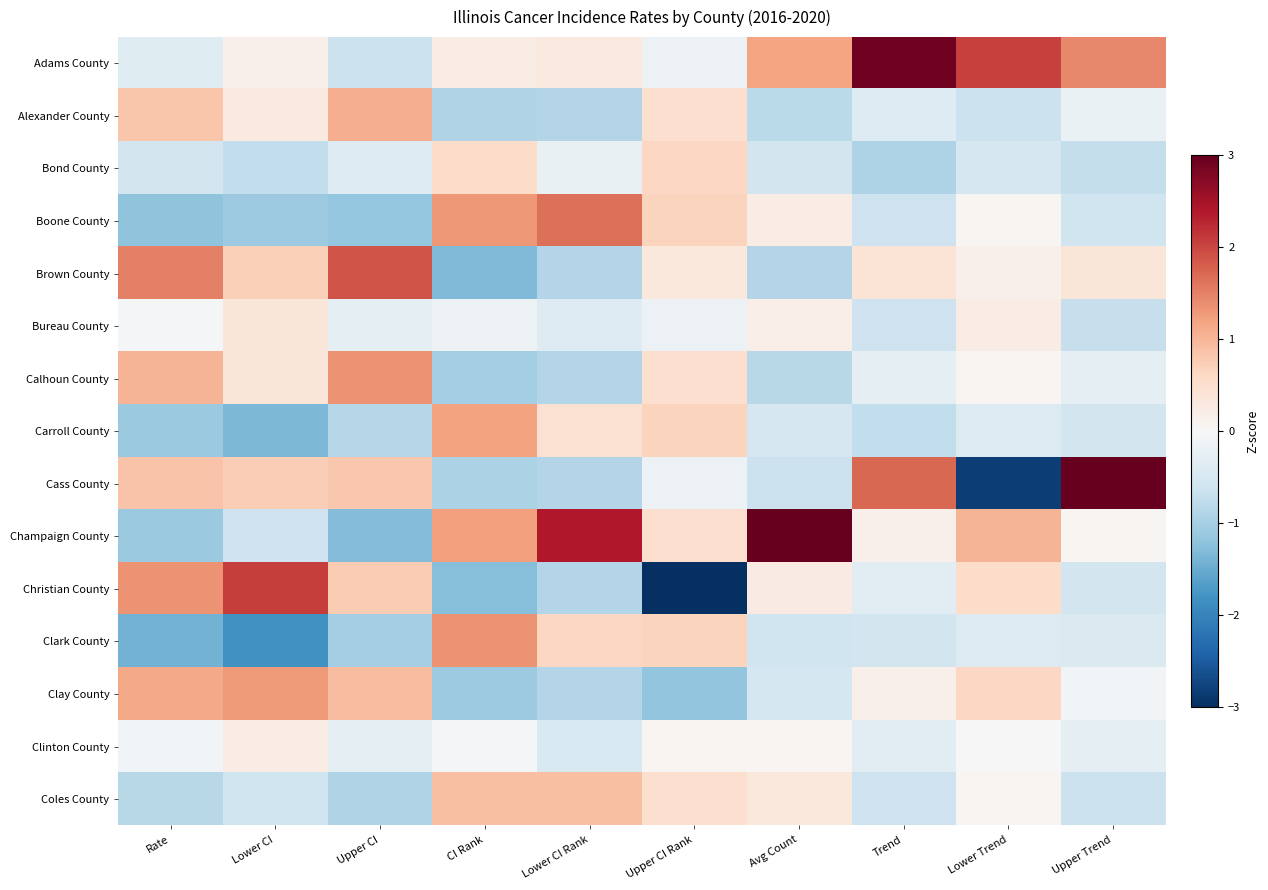

Which has a higher value, Lower Trend or Trend?

Trend